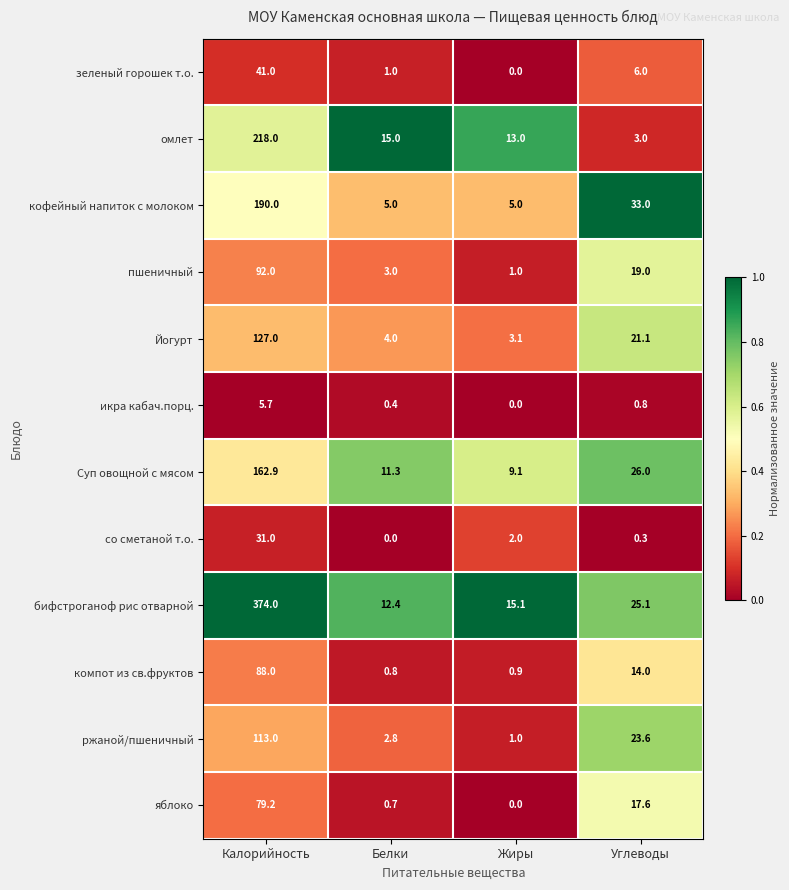

What is the sum of the пшеничный values at Углеводы and Жиры?

20.0